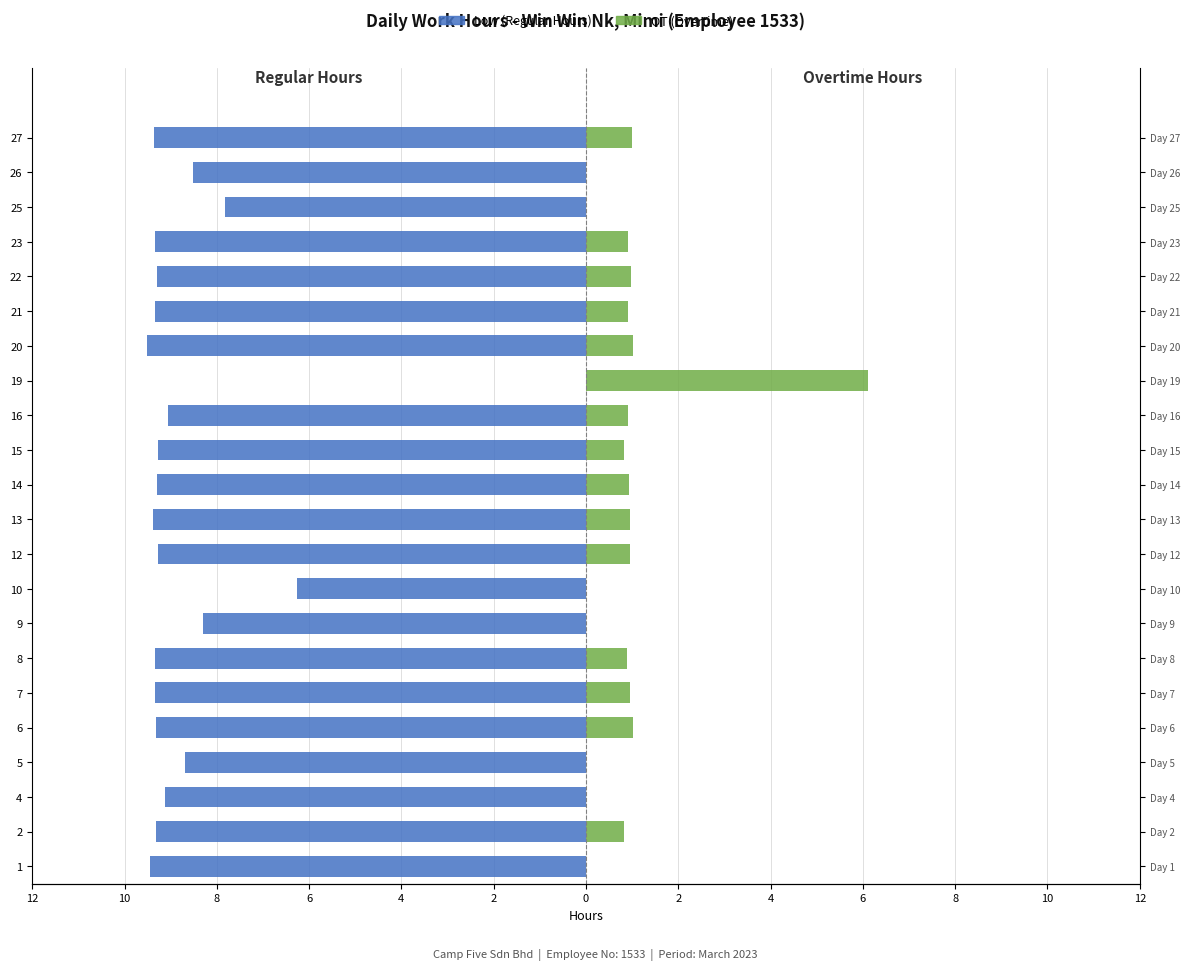

What is the minimum value for Low (Regular Hours)?

-9.5